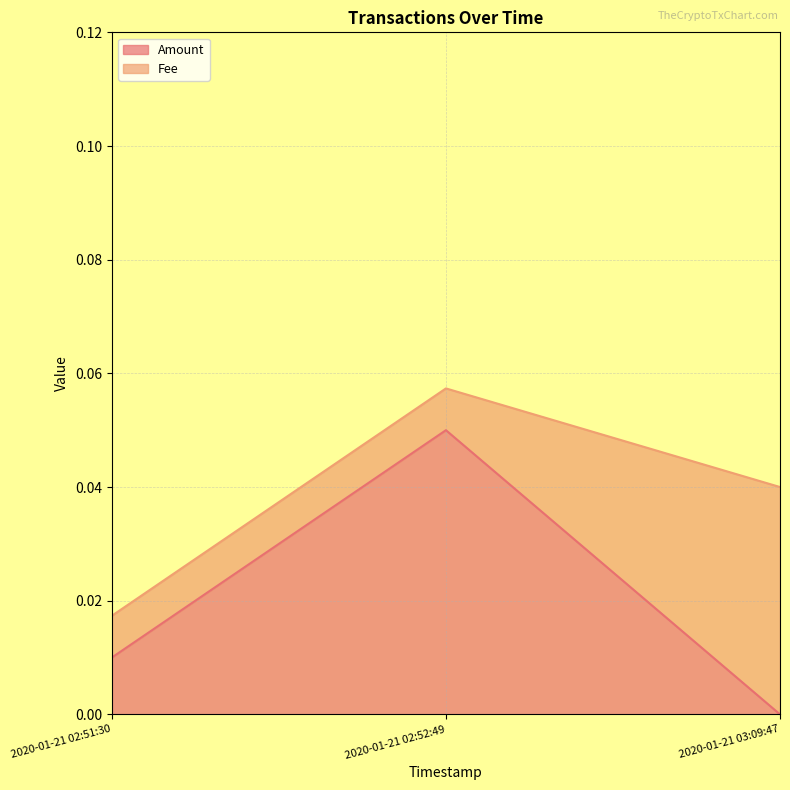

Where is Amount nearest to the value 0?

2020-01-21 03:09:47